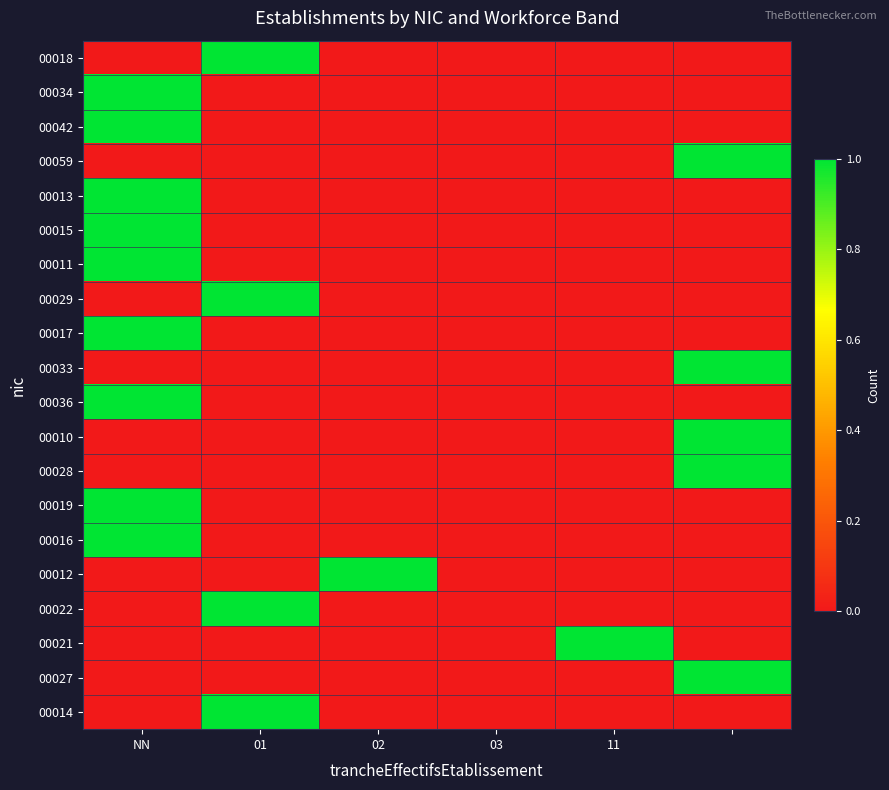

Which label corresponds to the largest value in the chart?

01